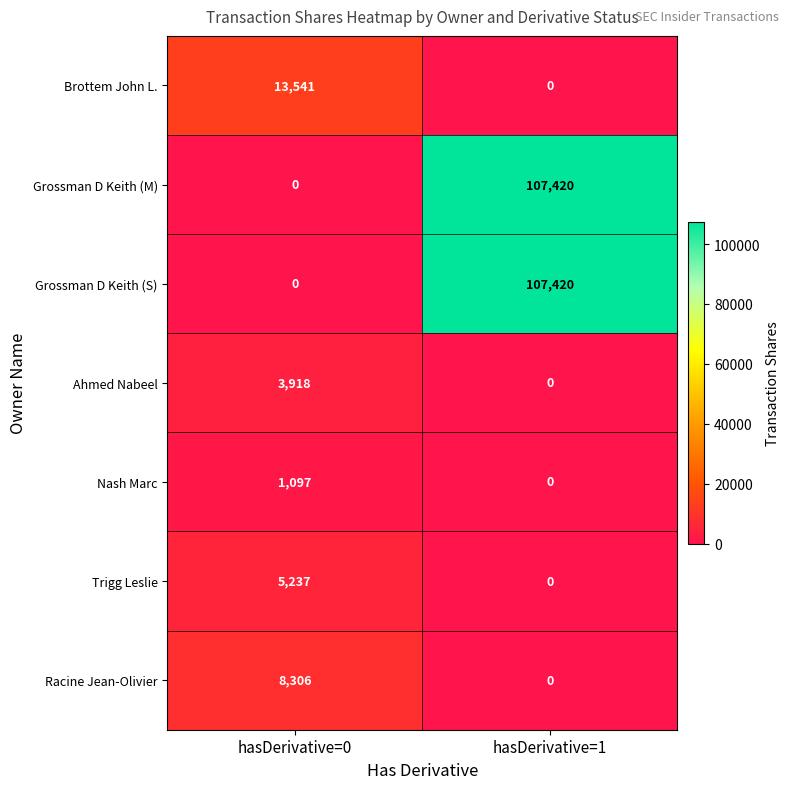

What is the total value across all series at hasDerivative=0?

32099